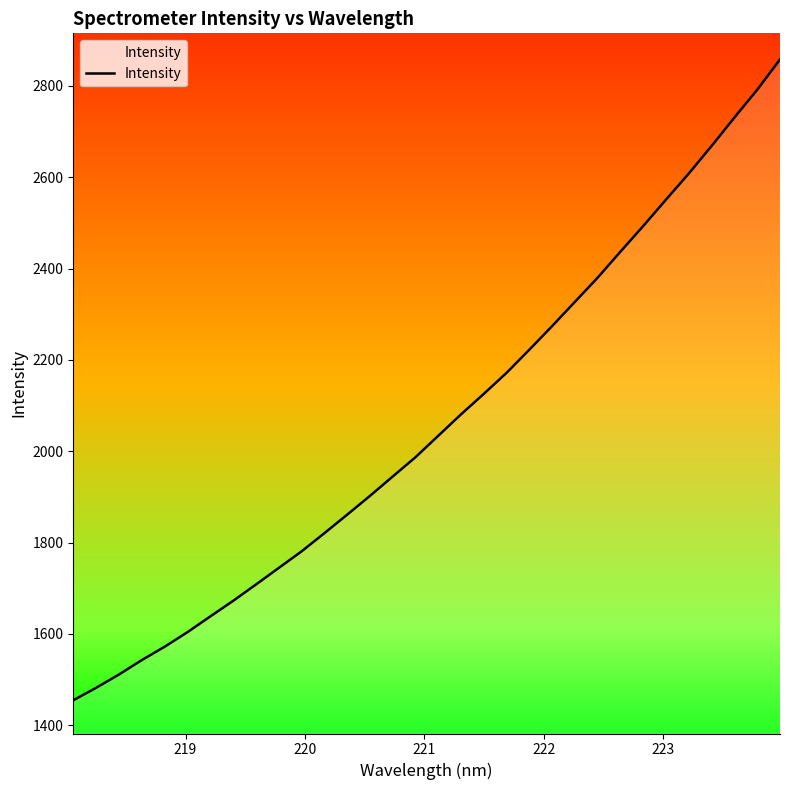

What is the minimum value shown in the chart?

1454.8